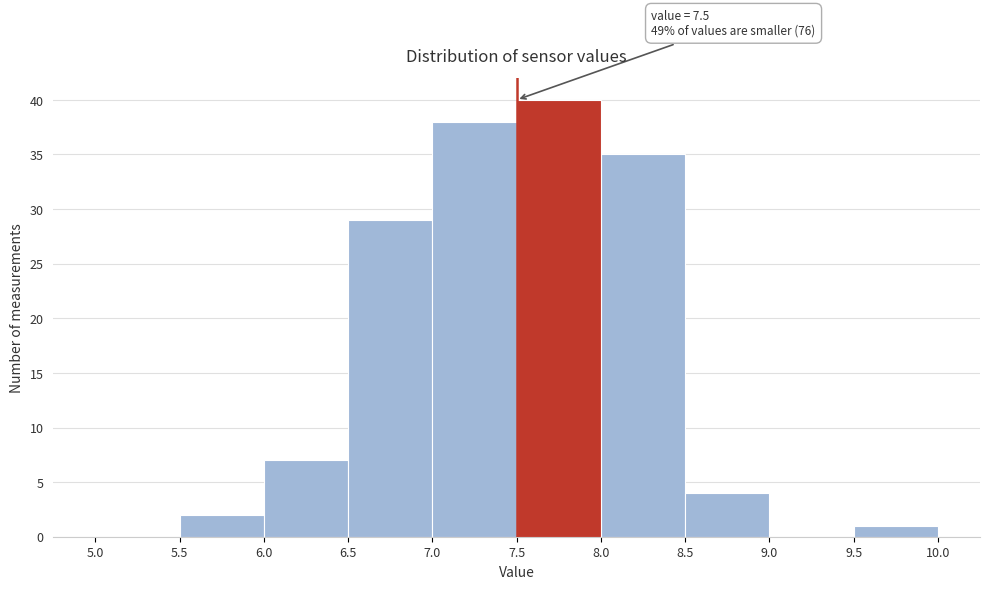

Over which range of the x-axis is the bar tallest?

7.5 to 8.0